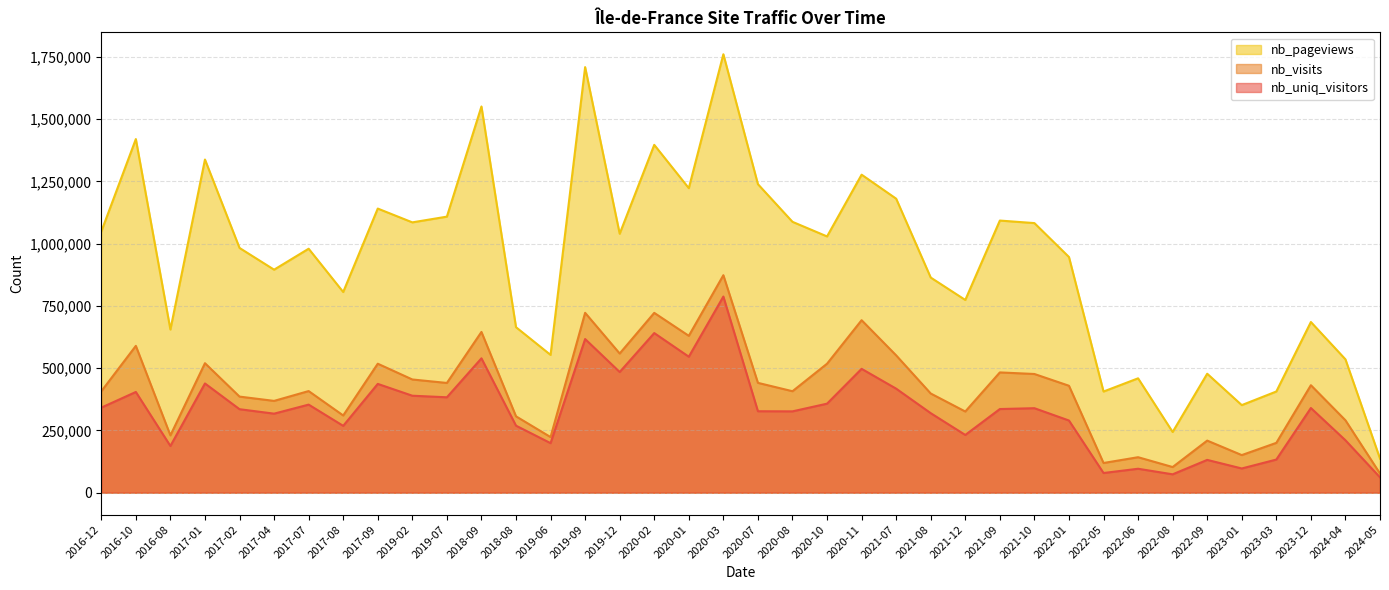

What position from the right is 2021-09?

12